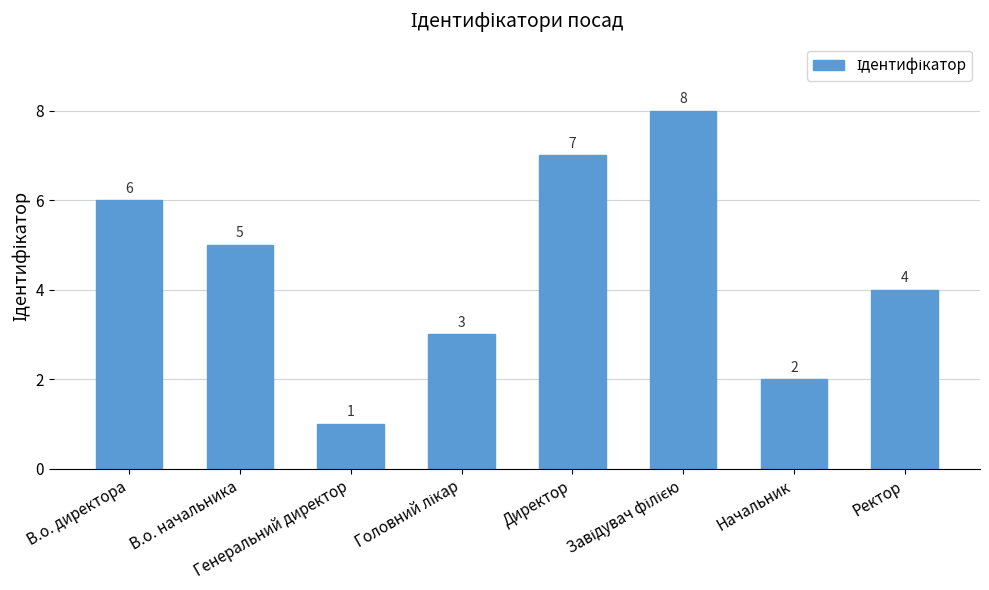

Count the number of categories in the chart.

8